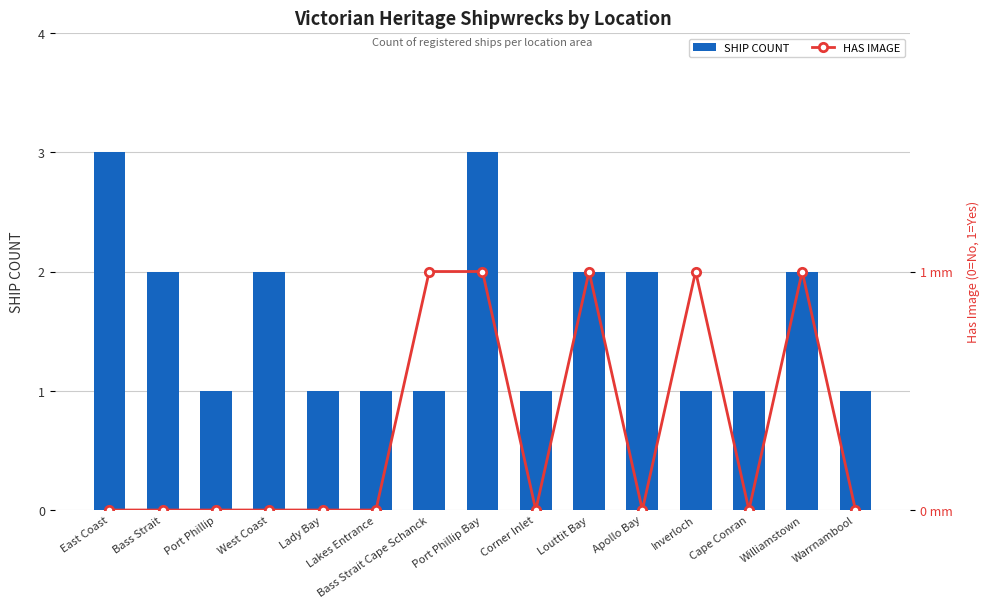

What are all the series names shown in the legend?

SHIP COUNT, HAS IMAGE